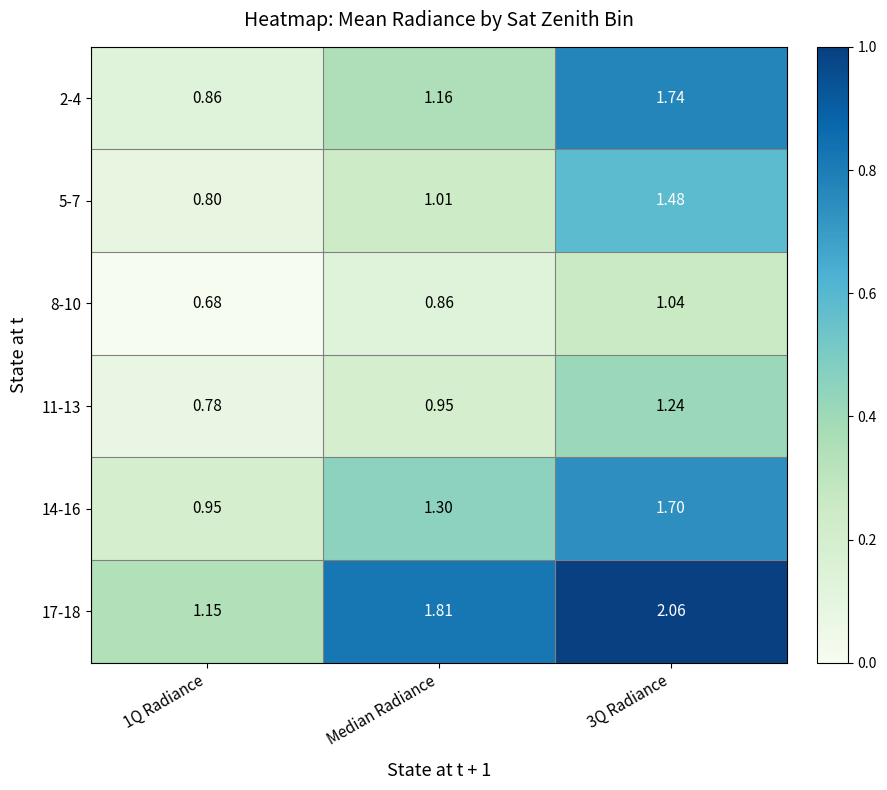

At which label is 5-7 closest to 1?

Median Radiance